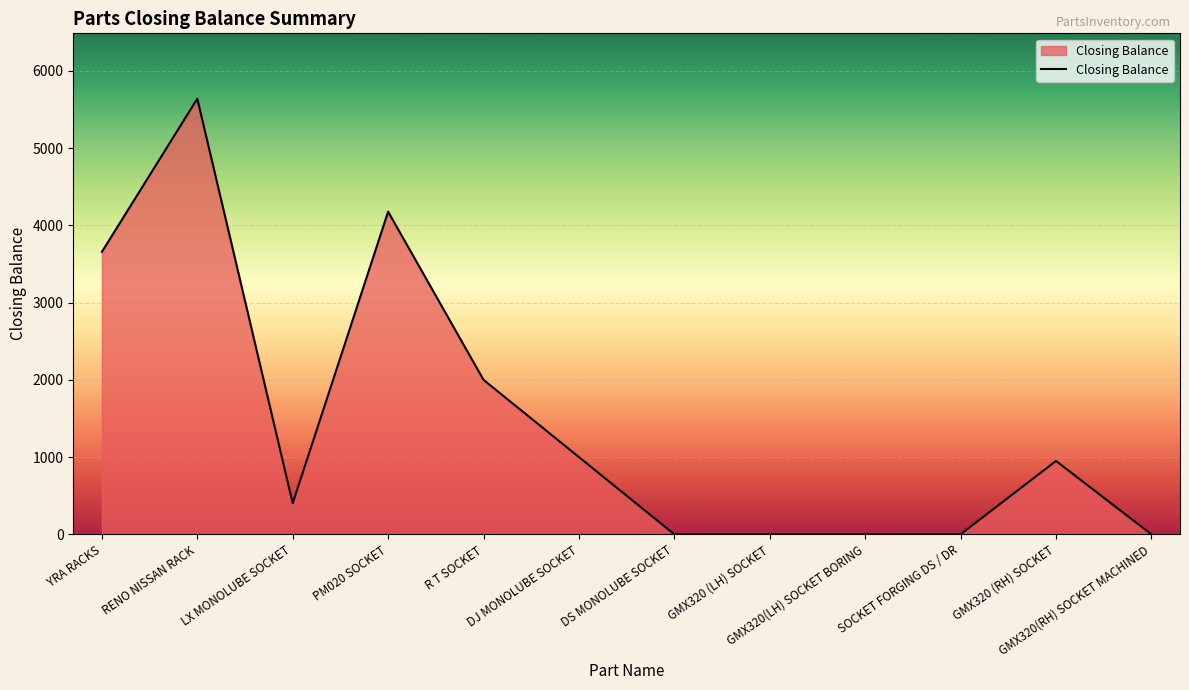

At which label does the data first exceed 950?

YRA RACKS